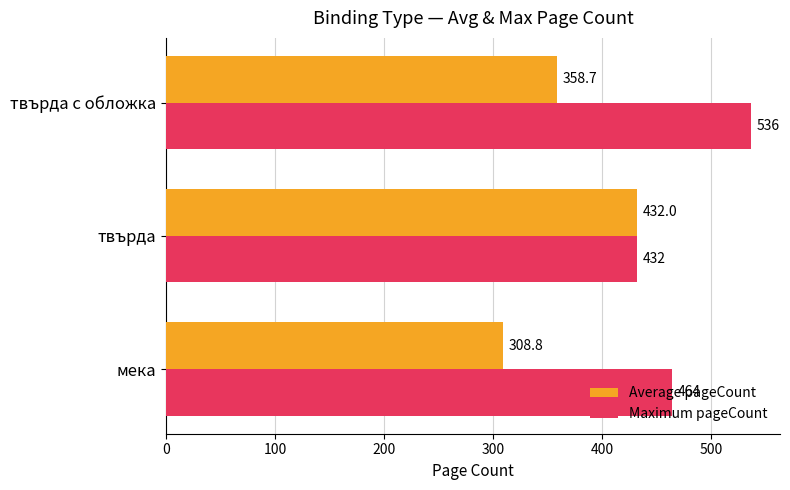

What is the difference between the maximum and minimum values in the Maximum pageCount series?

104.0